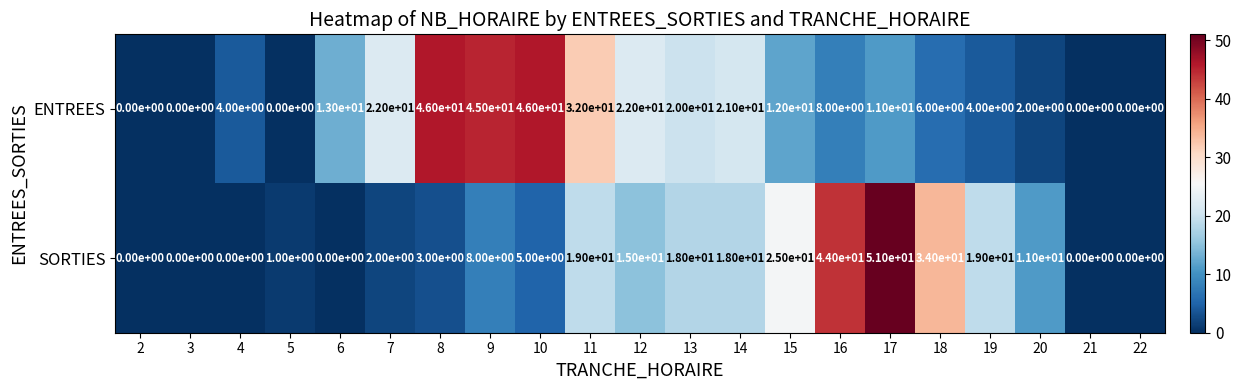

What is the greatest value displayed?

51